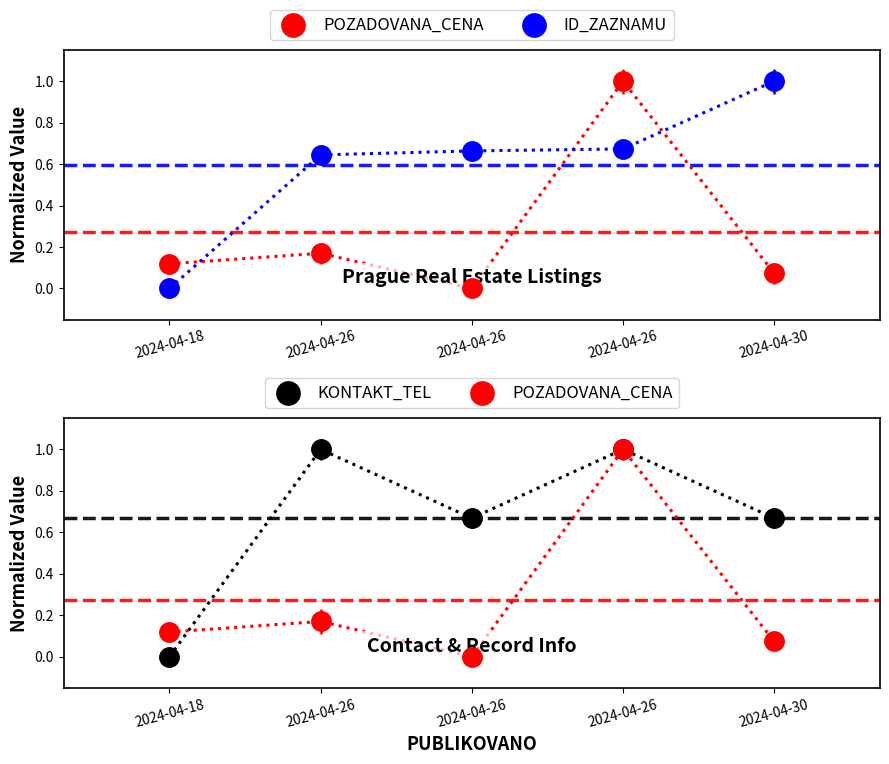

Is the value of POZADOVANA_CENA at 2024-04-30 greater than the value of KONTAKT_TEL at 2024-04-26?

No